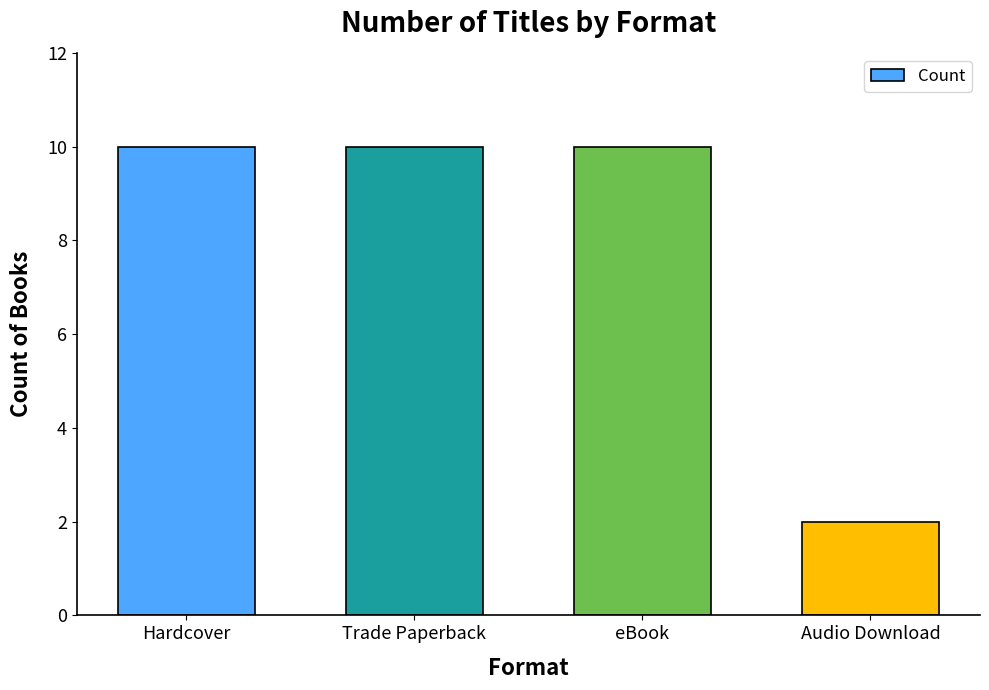

Does the chart contain any negative values?

No